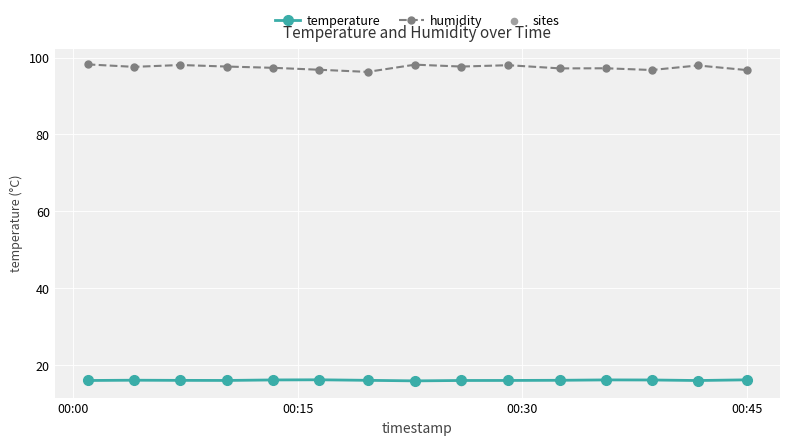

Which series contains the lowest Y value?

temperature